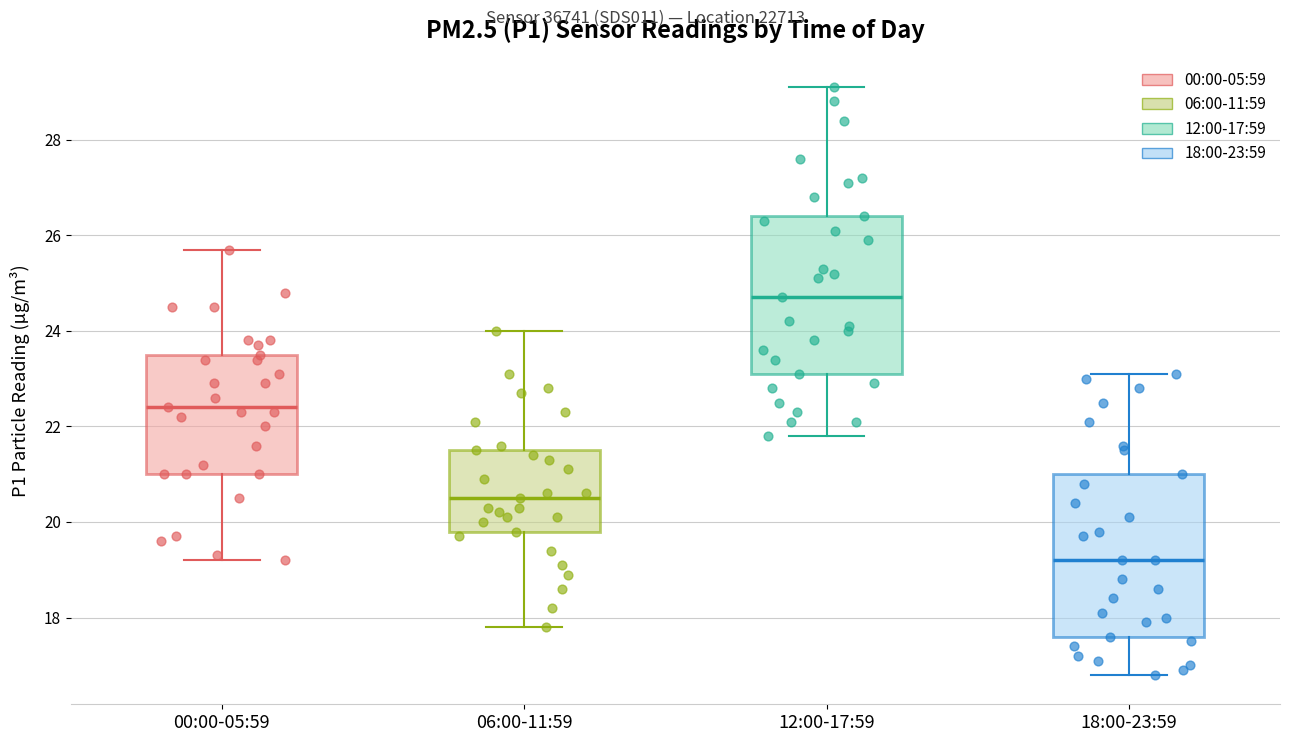

Reading left to right, read every box against the y-axis: the position of its median line, the range the box covers, and the ends of its whiskers. The values are not printed on the chart, so give them approximately, as read against the axis.

00:00-05:59: median 22.4, box 21.0 to 23.6, whiskers 19.2 to 25.8
06:00-11:59: median 20.6, box 19.8 to 21.6, whiskers 17.8 to 24.0
12:00-17:59: median 24.8, box 23.2 to 26.4, whiskers 21.8 to 29.2
18:00-23:59: median 19.2, box 17.6 to 21.0, whiskers 16.8 to 23.2